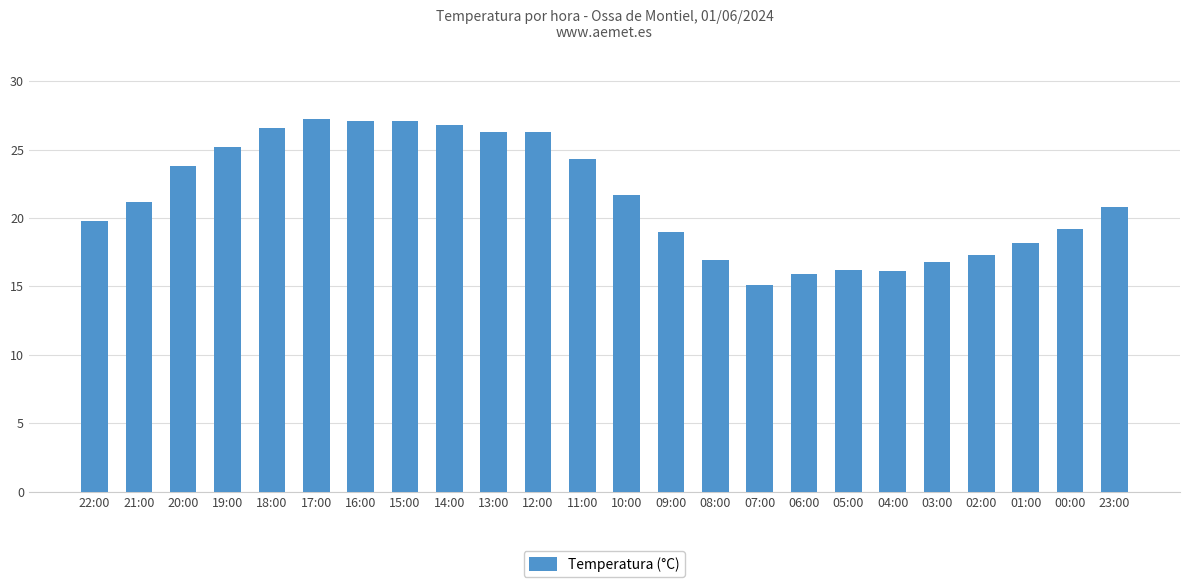

Which category has the lowest value across all series?

07:00